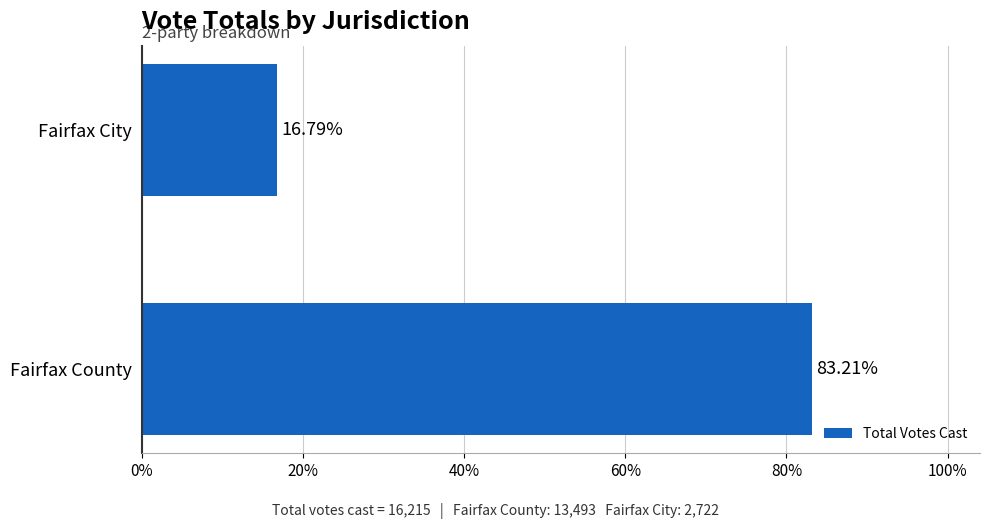

Rank the categories by value from highest to lowest.

Fairfax County, Fairfax City